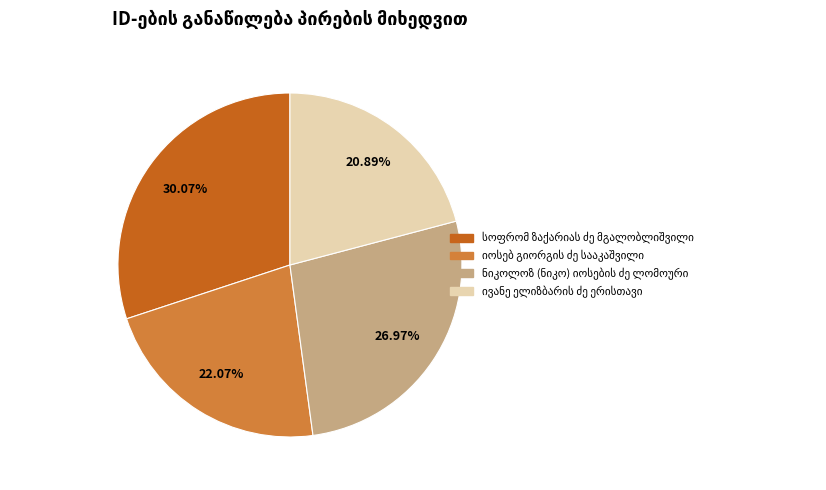

Does any single category account for the majority?

No